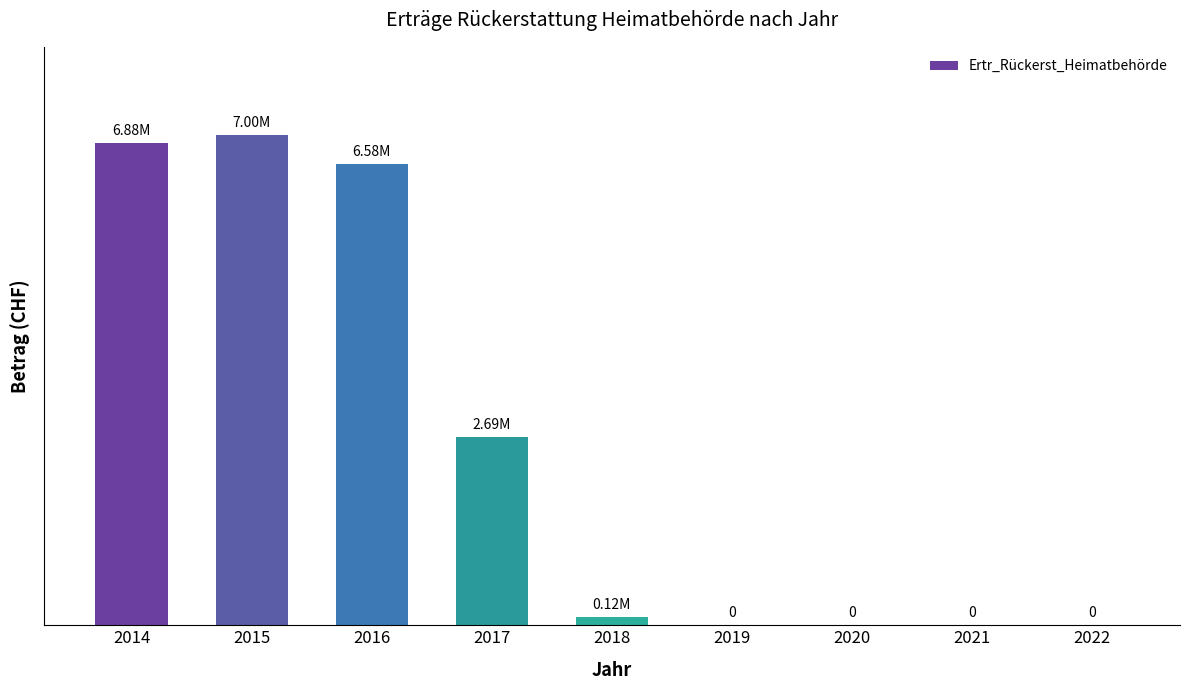

Between 2016 and 2015, which is larger?

2015